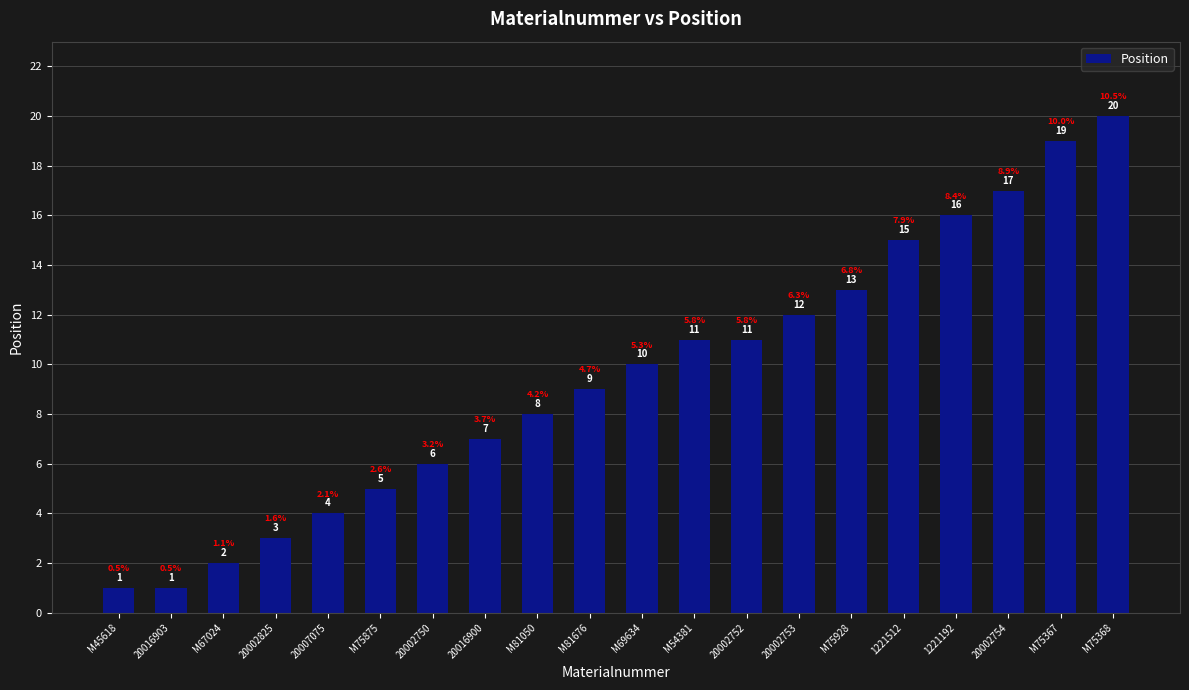

What is the change in value from M81050 to M54381?

+3